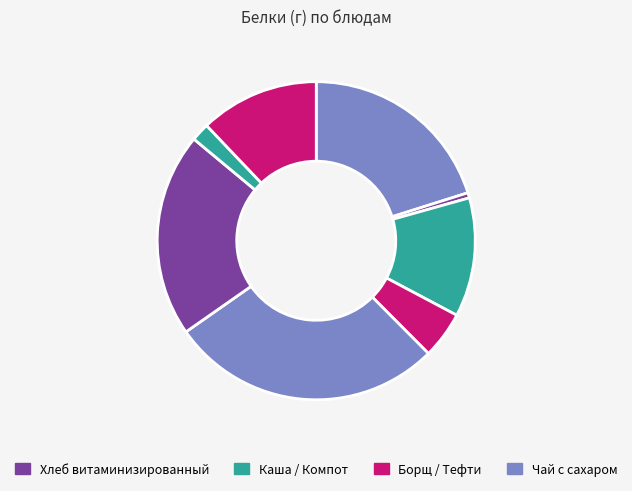

To the nearest percent, what is the difference between the largest and smallest slice percentages?

27%